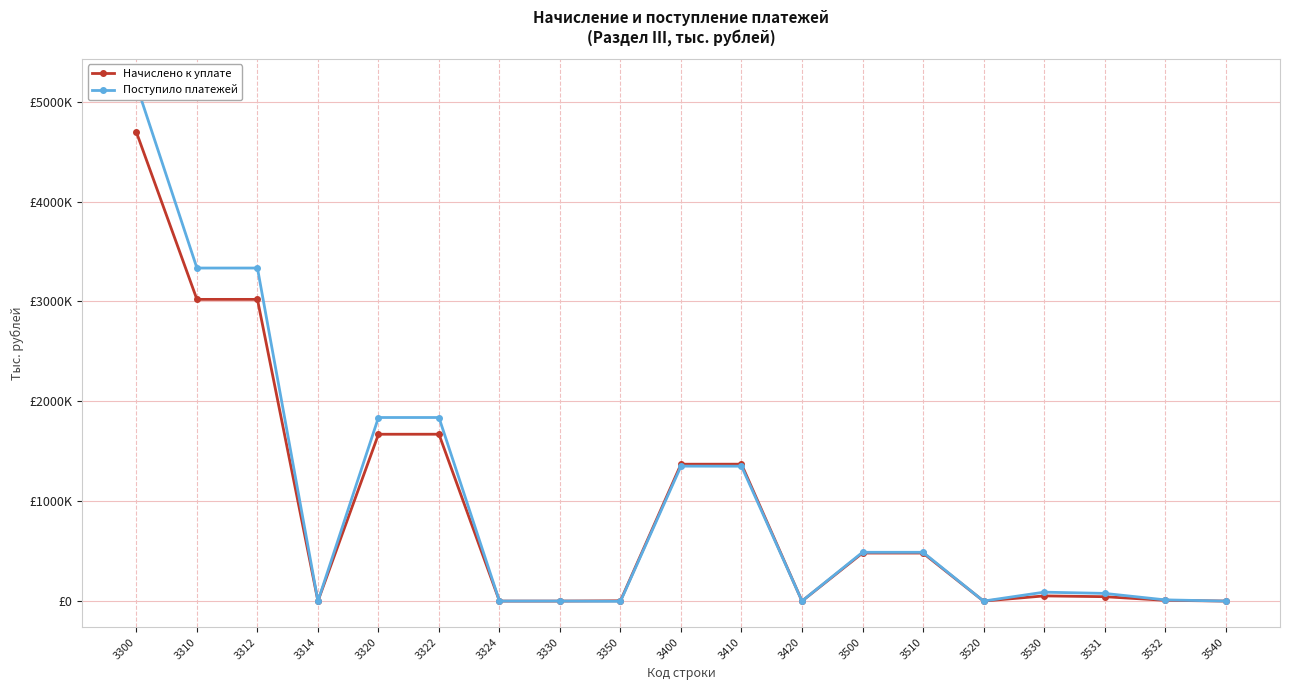

True or false: Поступило платежей has more than 2 interior local peaks.

True